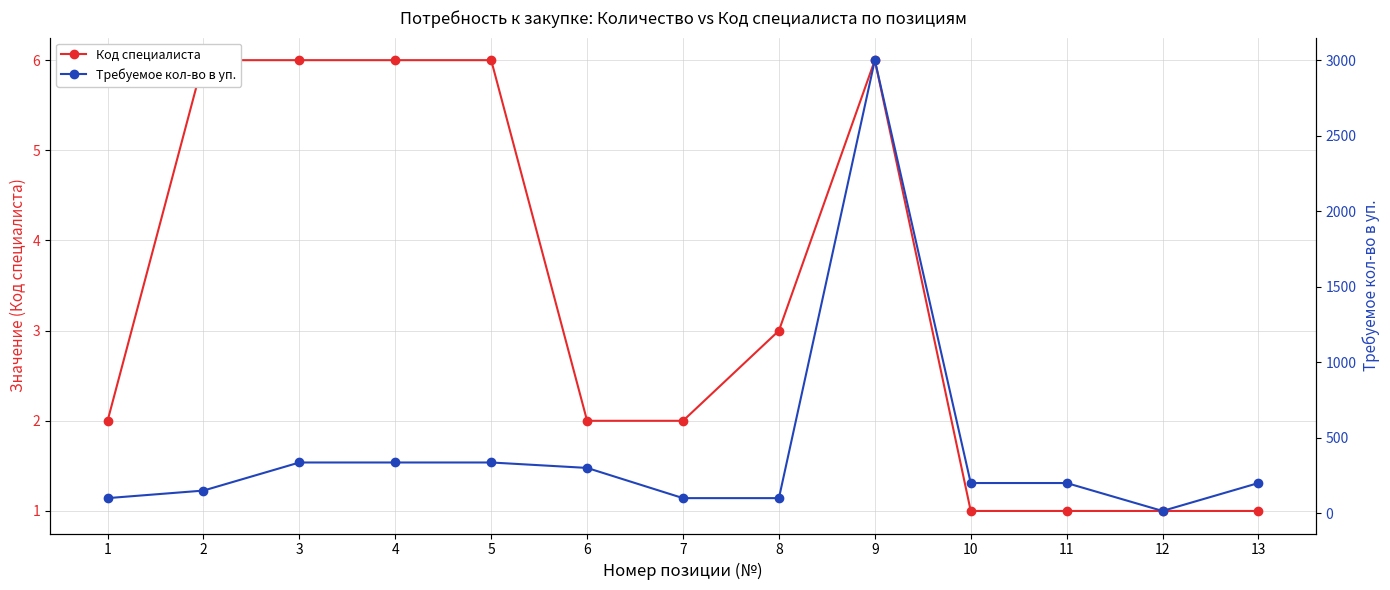

The Код специалиста series shows 6 at 3. True or false?

True